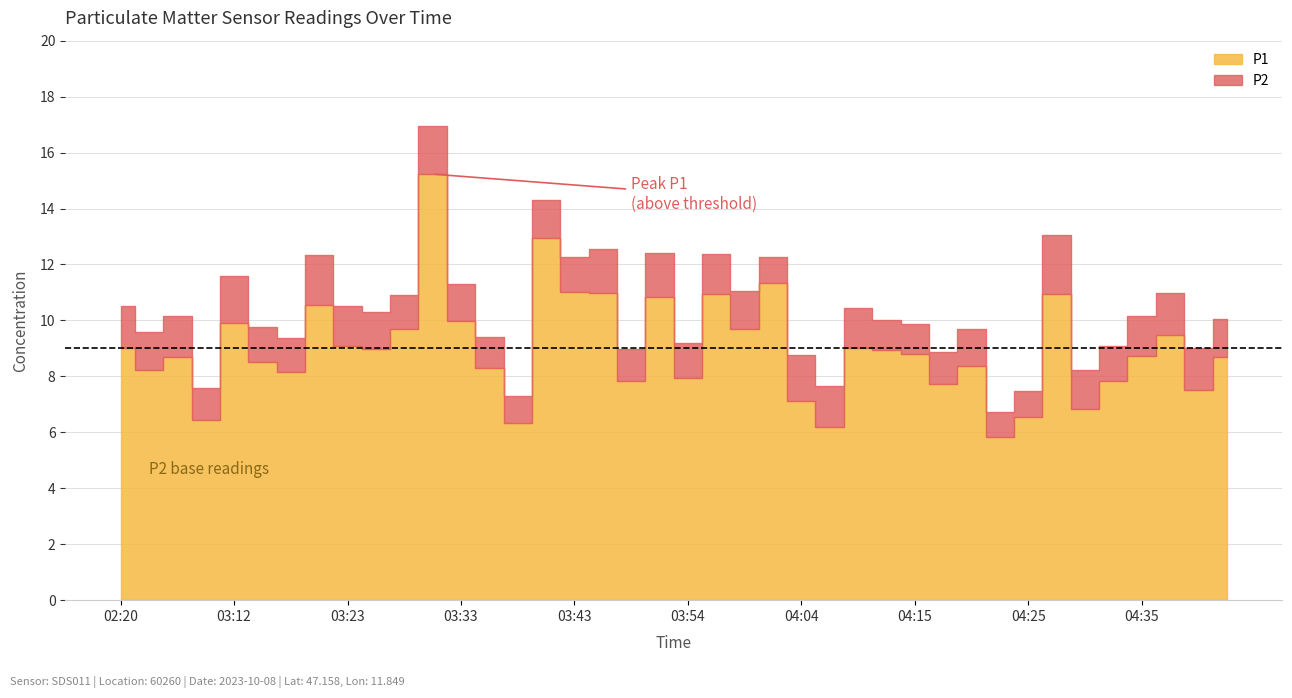

What is the sum of all P2 values?

53.9